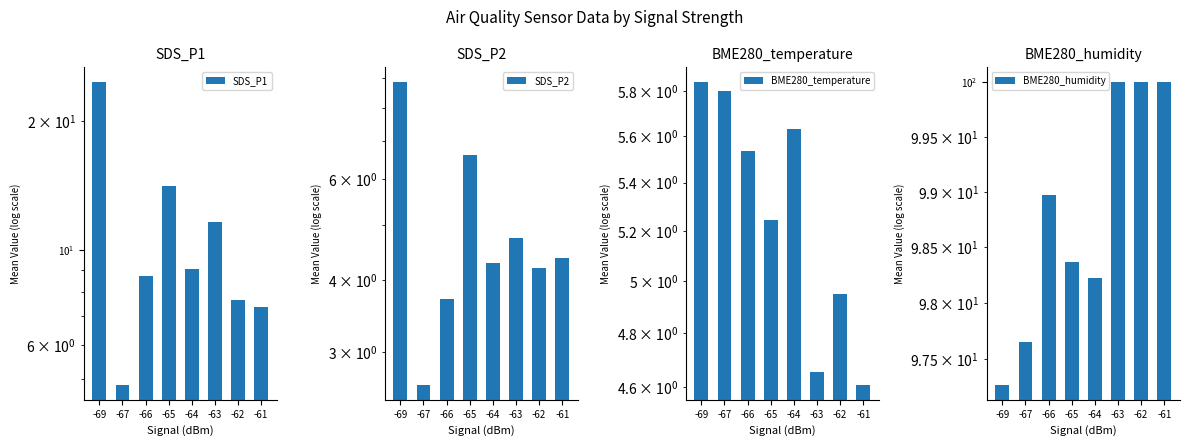

What is the sum of all SDS_P1 values?

87.9